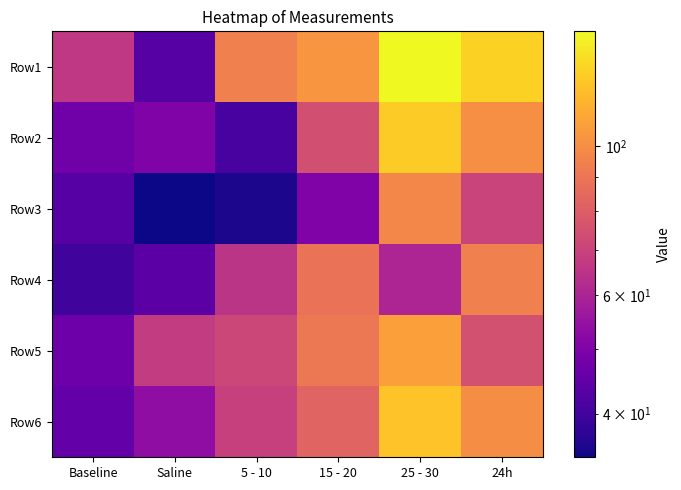

What is the maximum value shown in the chart?

148.2